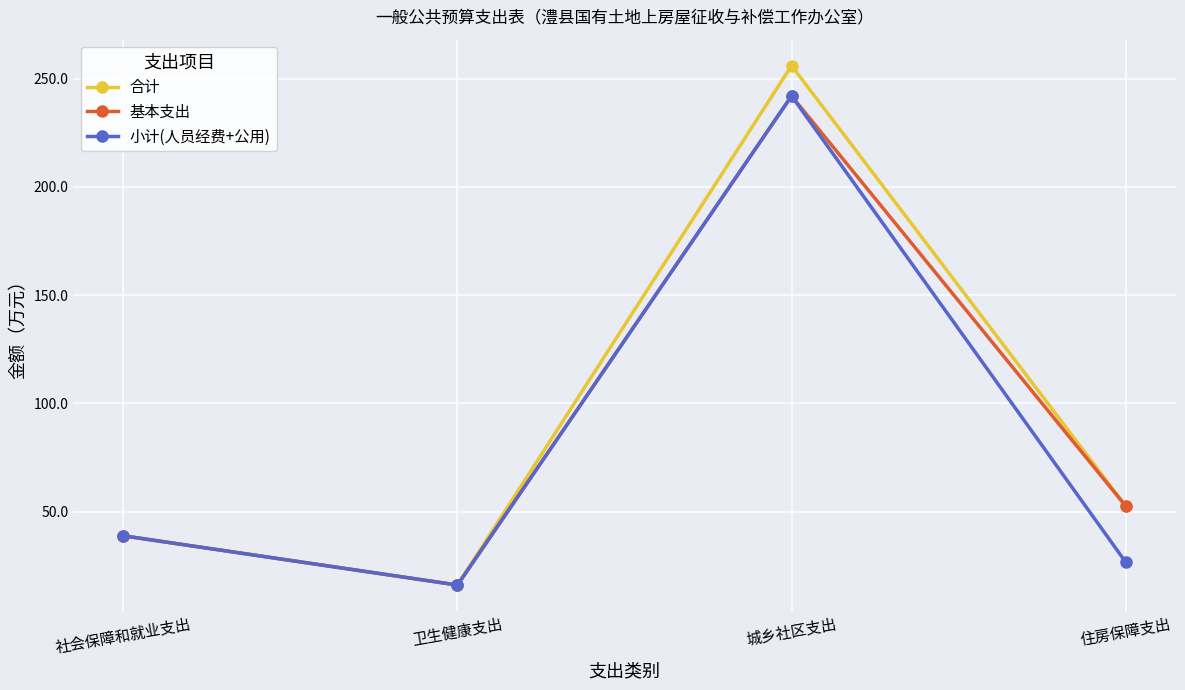

Reading right to left, list all the values displayed in this chart.

合计: 52.6	256.0	16.1	38.8
基本支出: 52.6	242.0	16.1	38.8
小计(人员经费+公用): 26.7	242.0	16.1	38.8